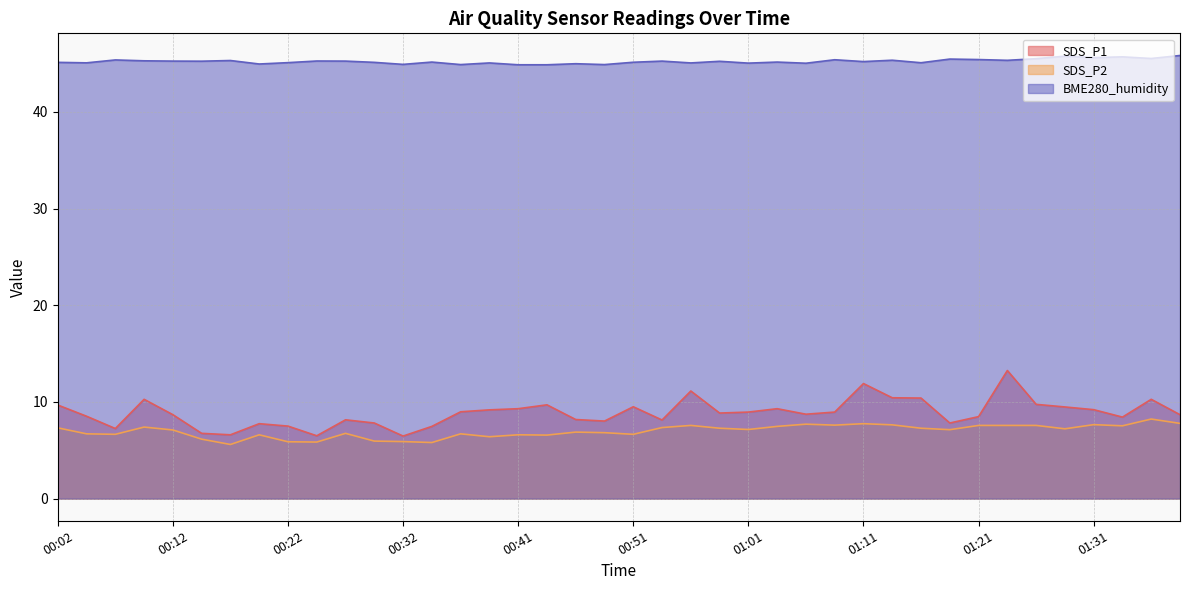

What are all the series names shown in the legend?

SDS_P1, SDS_P2, BME280_humidity